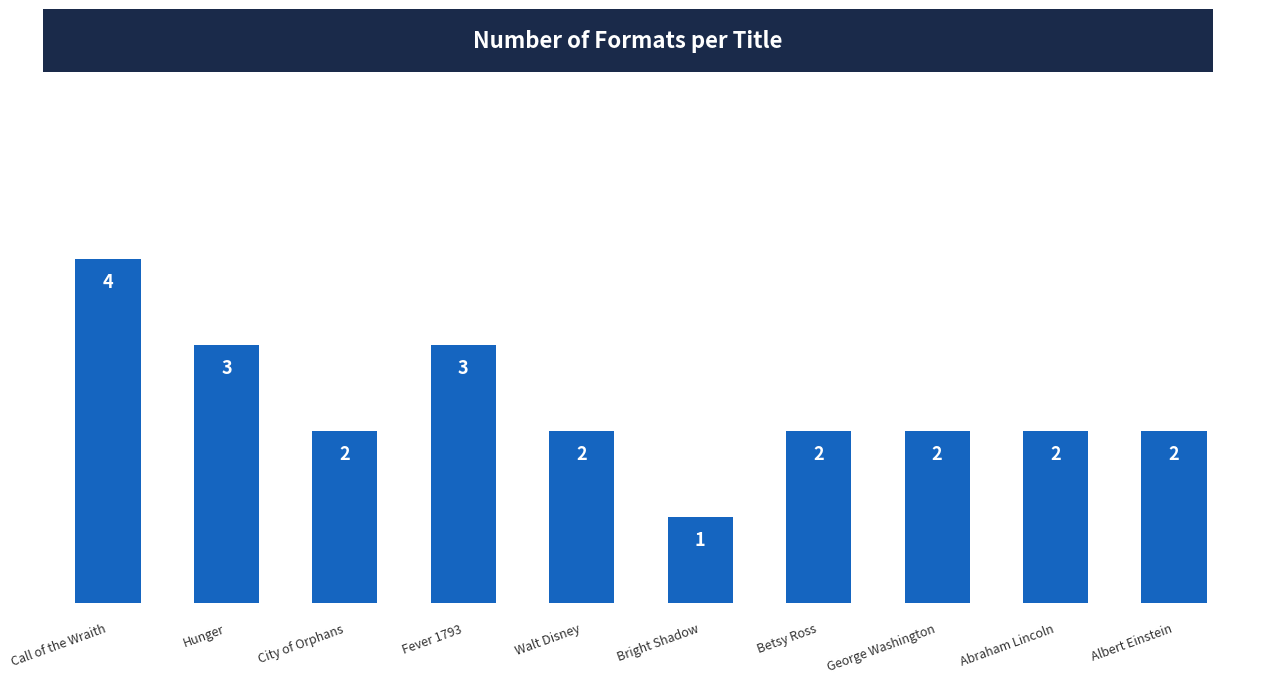

What is the sum of the values at Abraham Lincoln and Call of the Wraith?

6